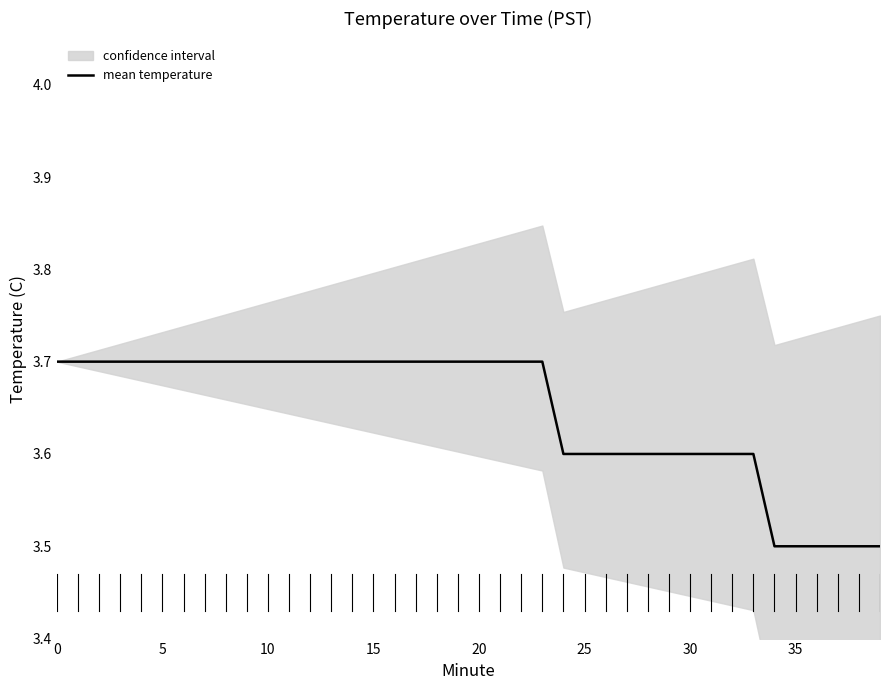

Is it true that the value at 22 is 3.7?

True